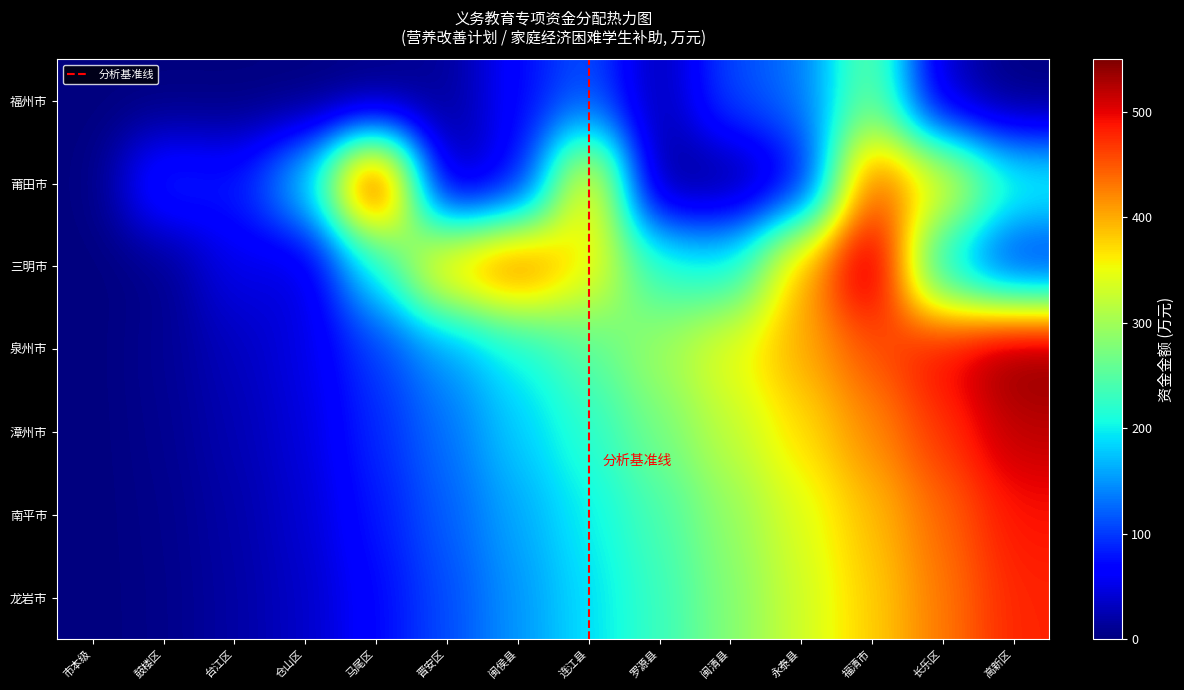

Read the 漳州市 value at 罗源县, to the nearest 50.

250